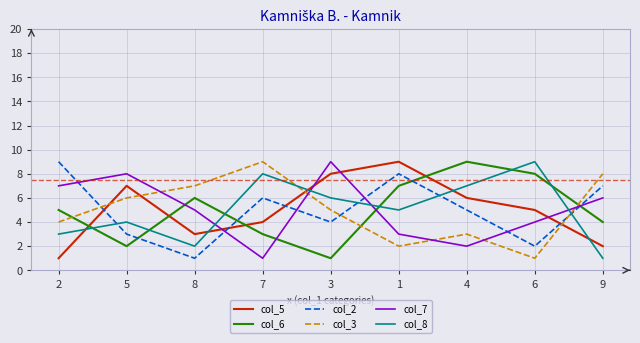

What is the average value of the col_7 series?

5